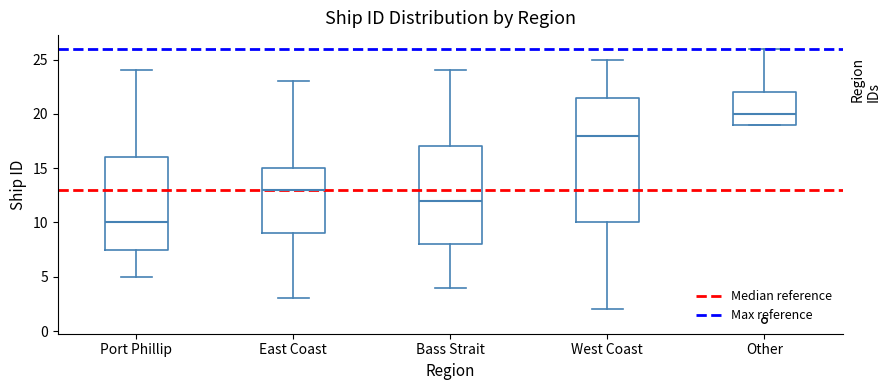

Where is the lower edge of the box for West Coast on the y-axis? The values are not printed on the chart, so give them approximately, as read against the axis.

10.0